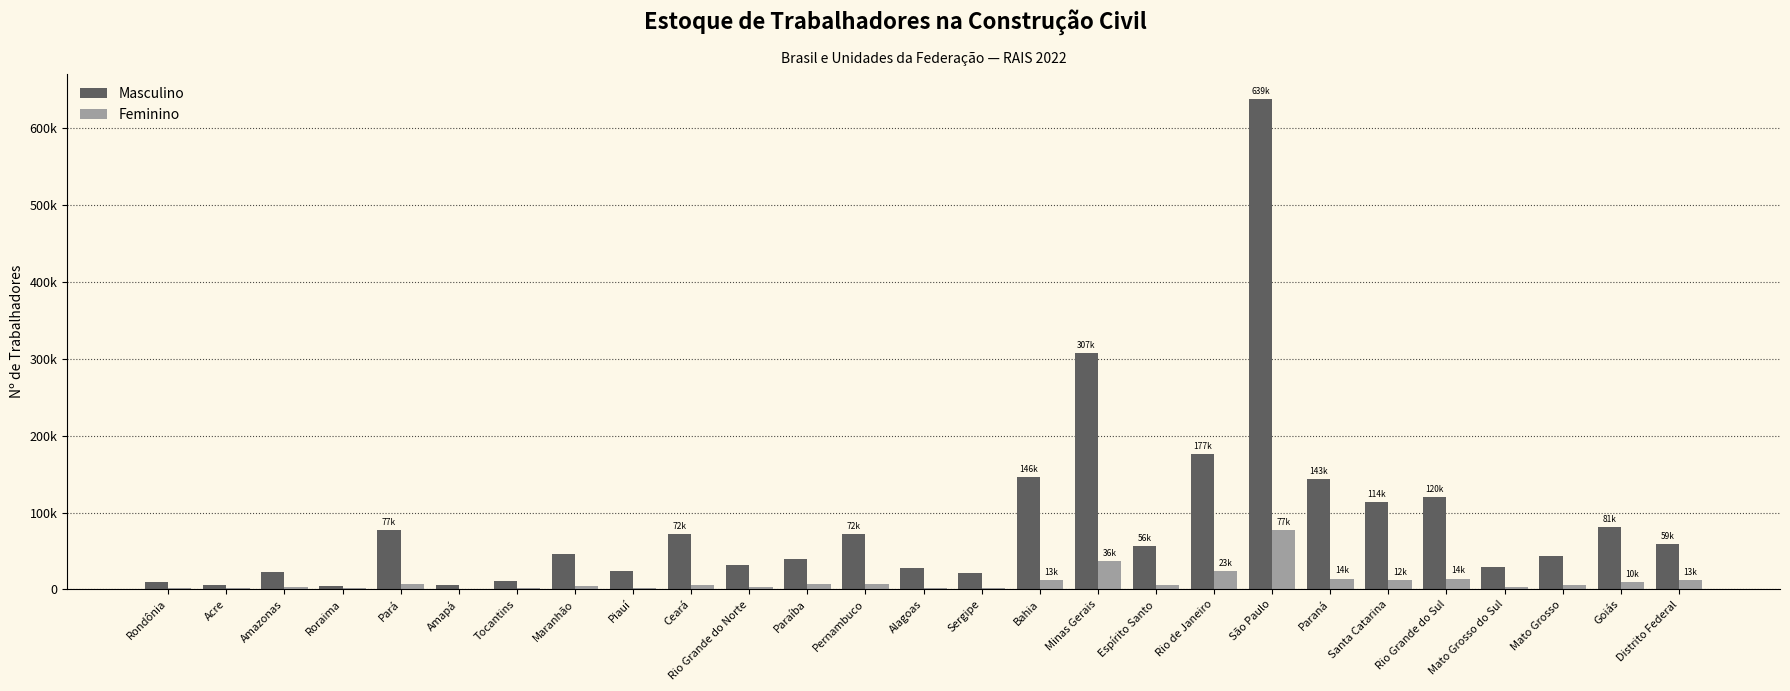

Rank the series at Acre from highest to lowest value.

Masculino, Feminino